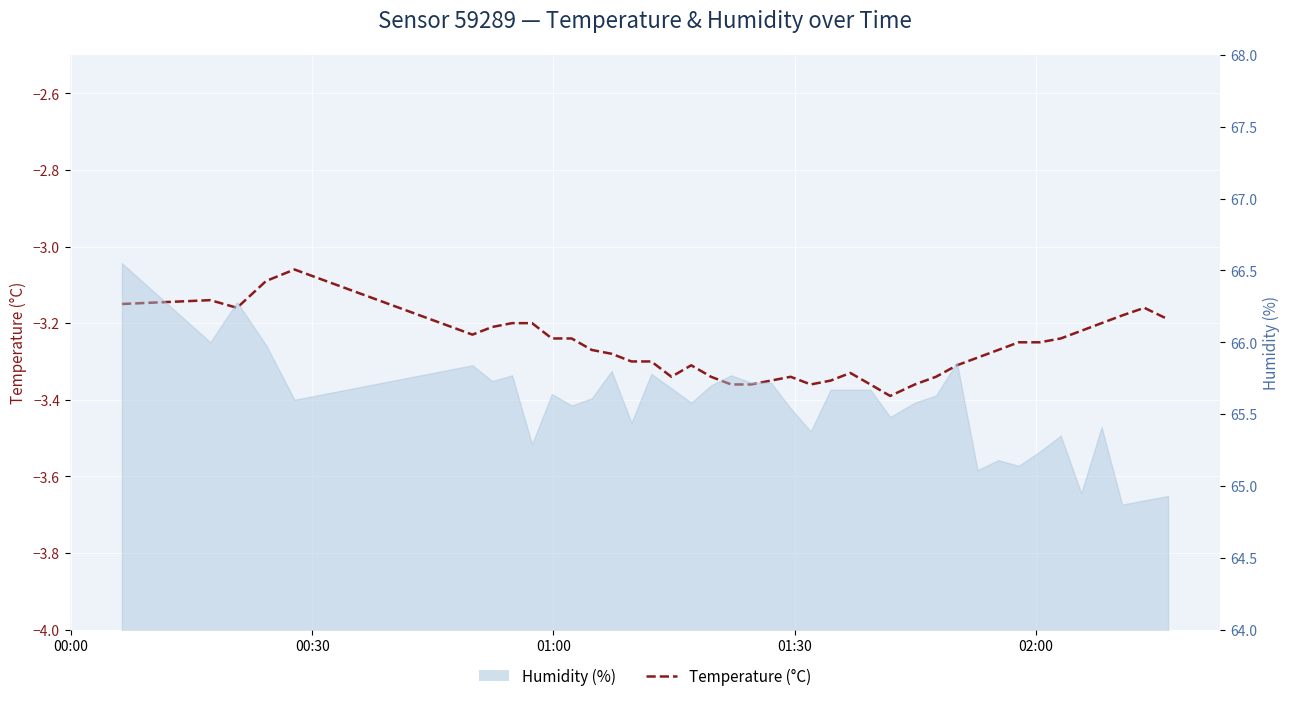

How many points are lower than both their immediate neighbors (excluding endpoints)?

5